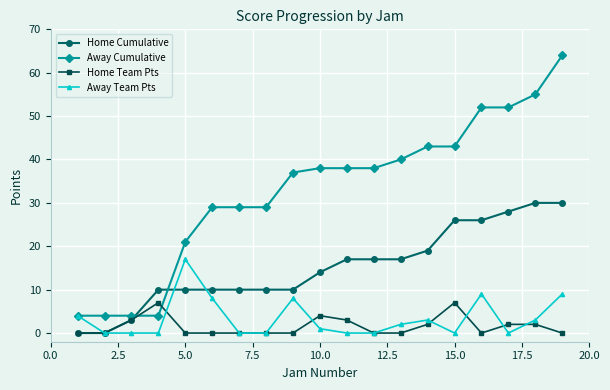

At how many categories does at least one series exceed 30?

11